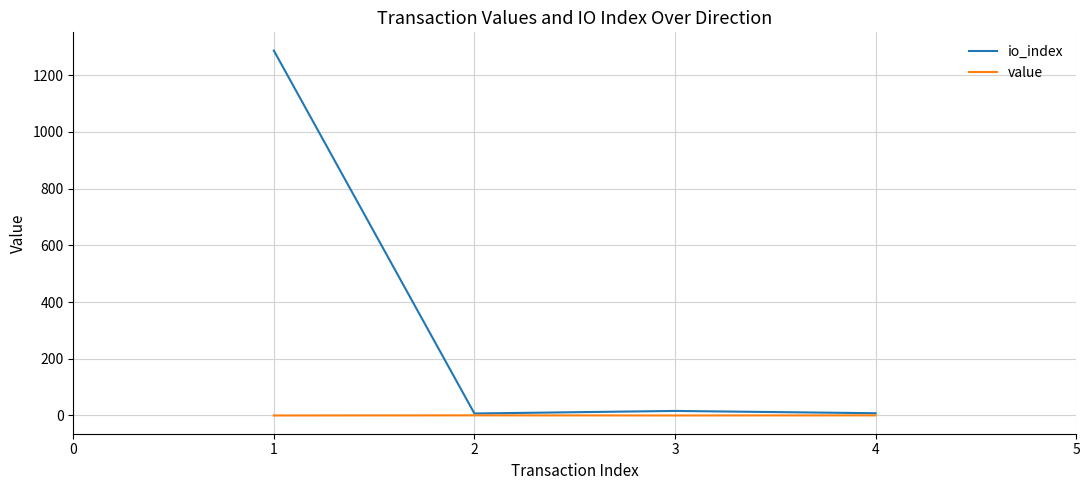

What is the maximum value shown in the chart?

1287.0